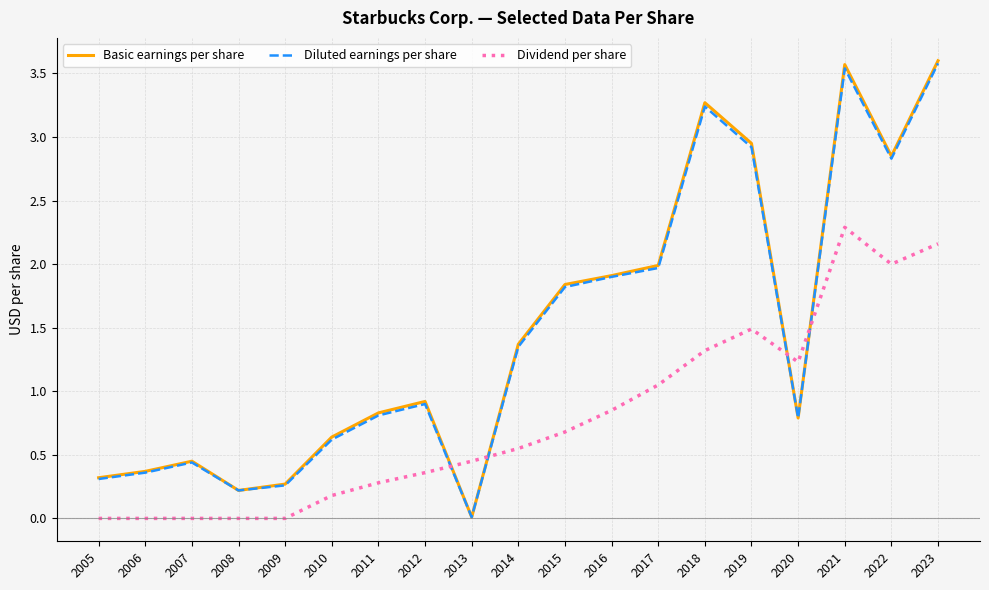

Which category has the lowest value in the Diluted earnings per share series?

2013